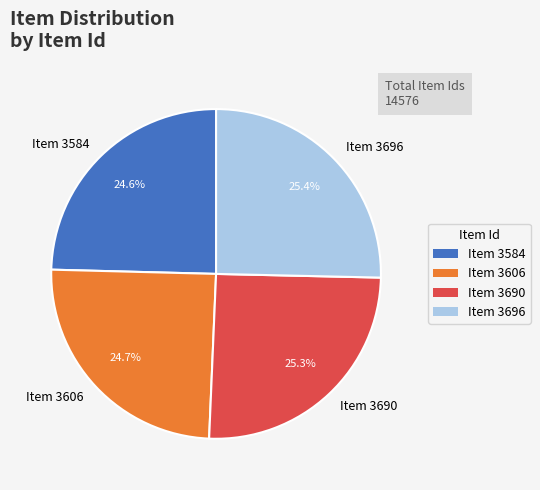

Does Item 3690 account for over 50% of the chart?

No